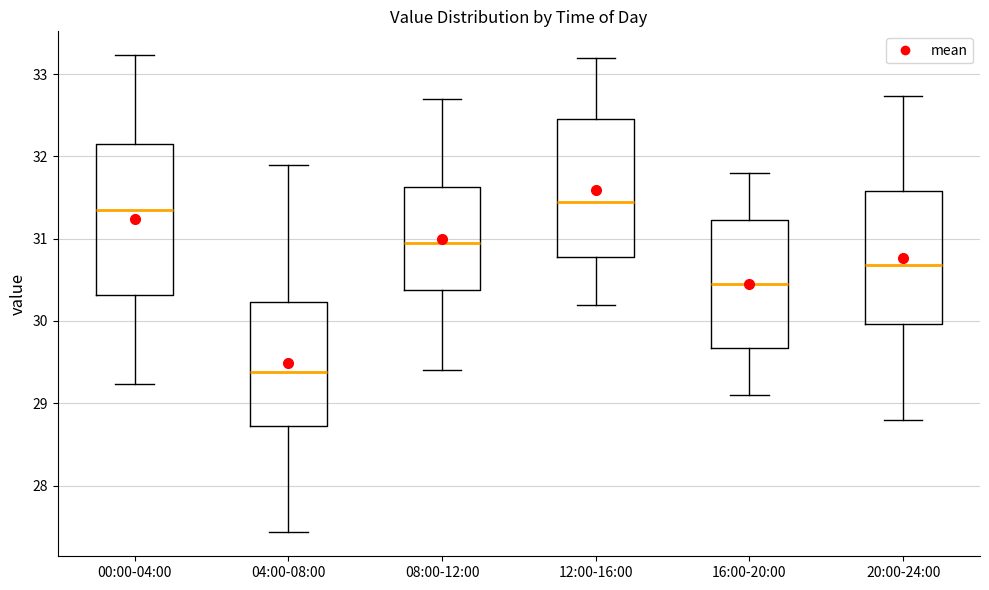

Which box is the tallest, from its lower edge to its upper edge?

00:00-04:00